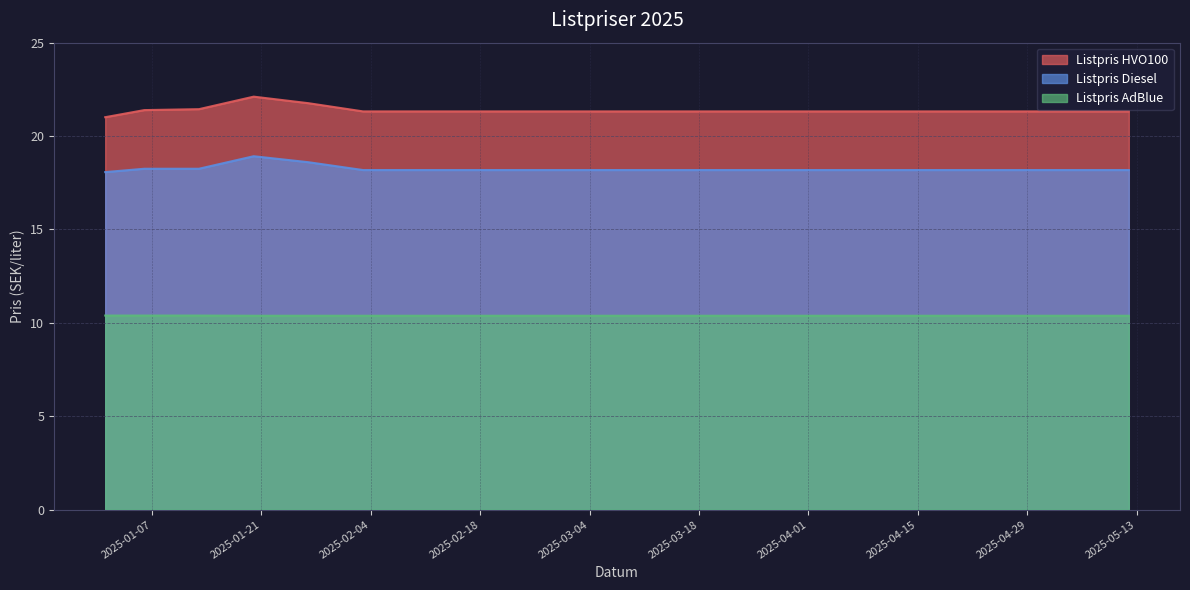

True or false: Listpris HVO100 and Listpris AdBlue intersect in this chart.

False